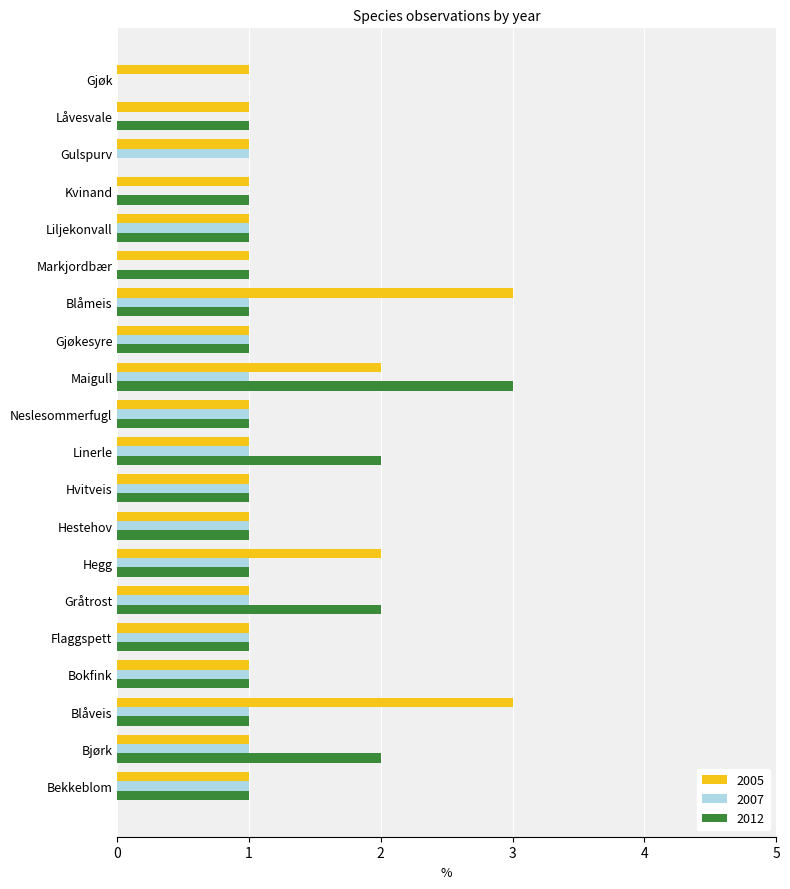

At which category is the sum across all series the highest?

Maigull